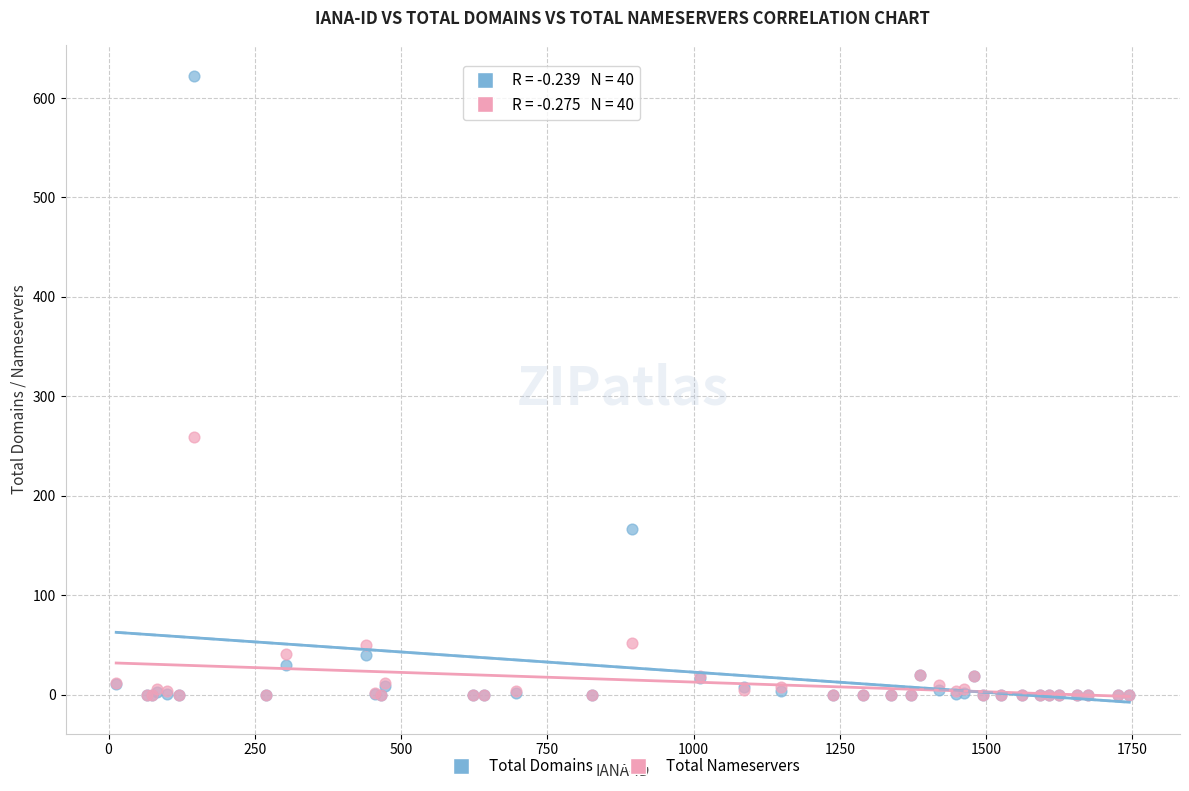

Which series reaches the maximum Y coordinate?

Total Domains